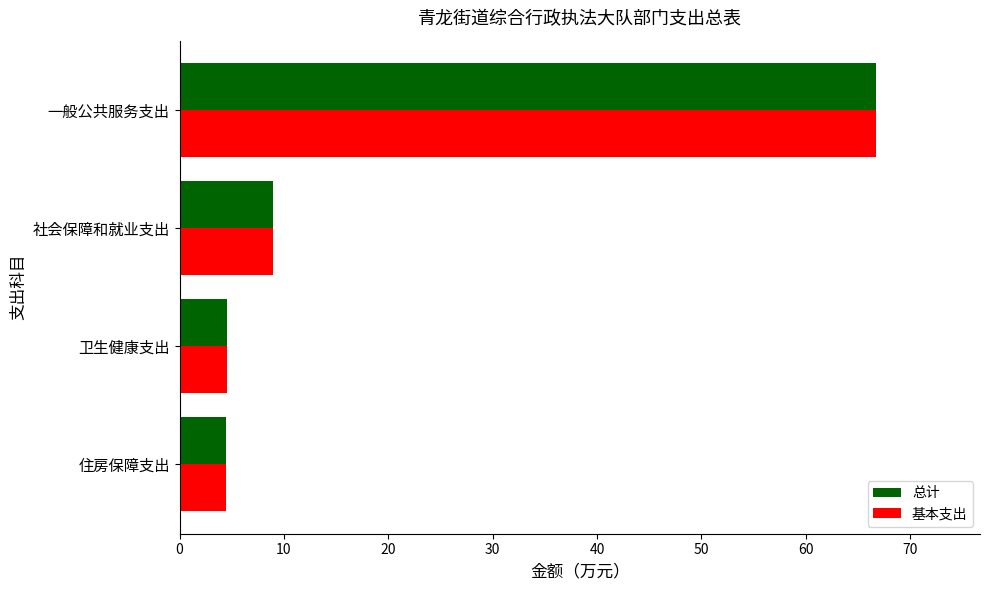

What is the maximum value for 总计?

66.7